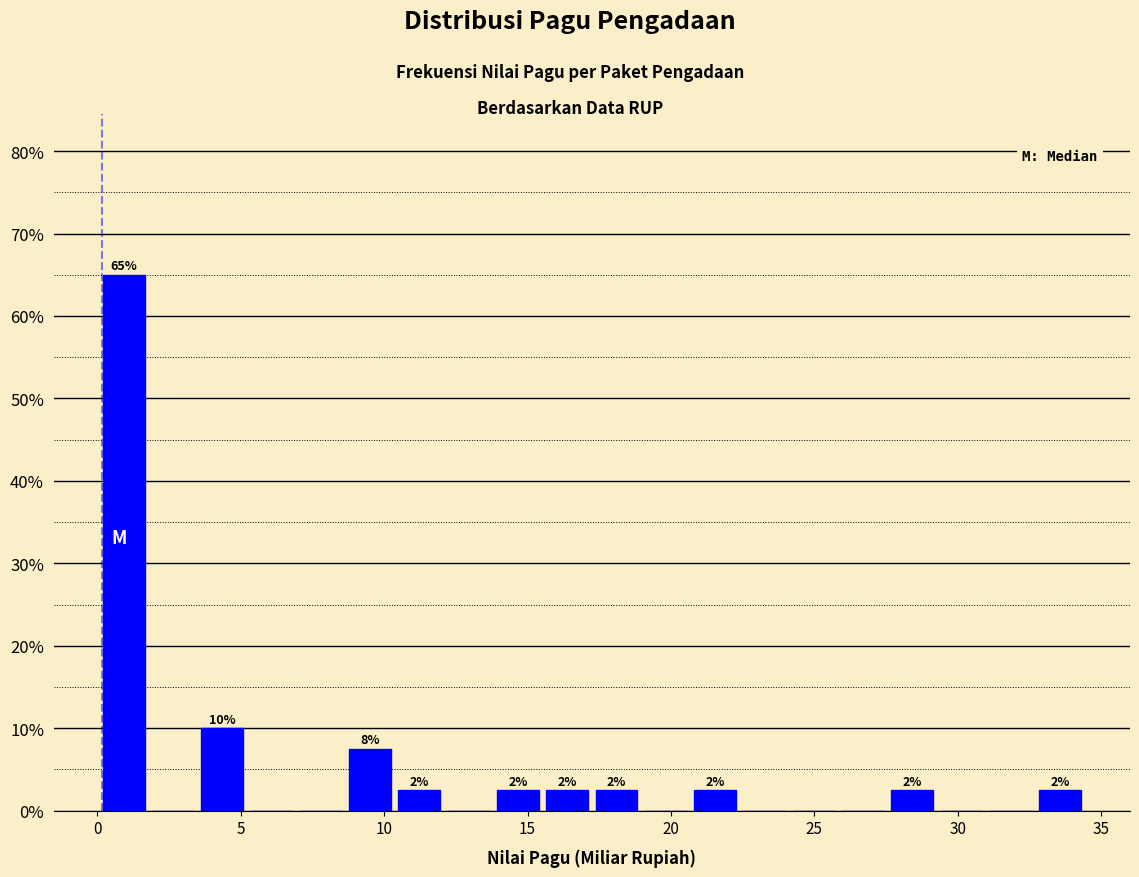

Read against the x-axis, roughly where is the centre of the tallest bar?

1.0